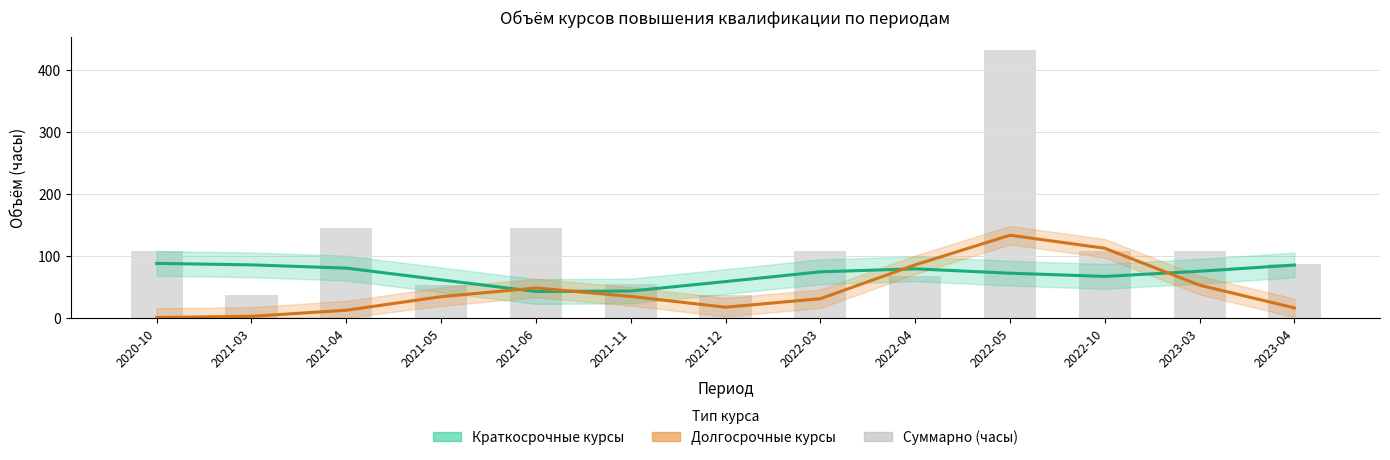

What is the average value?

114